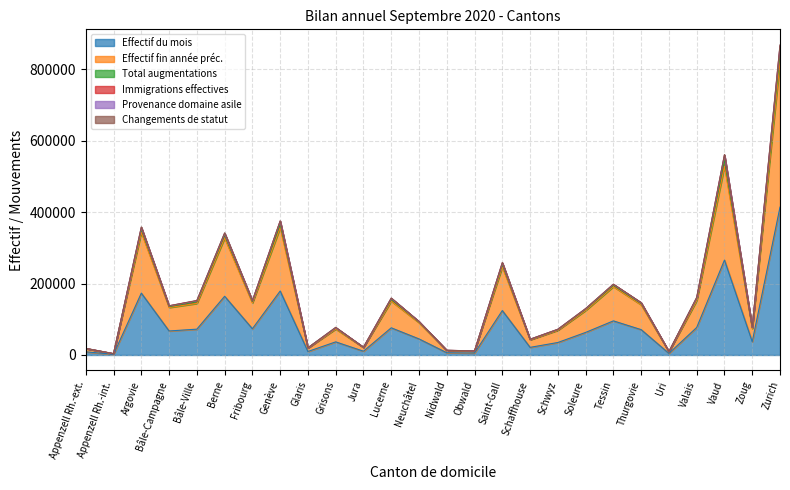

What is the label of the 18th point from the left?

Schwyz